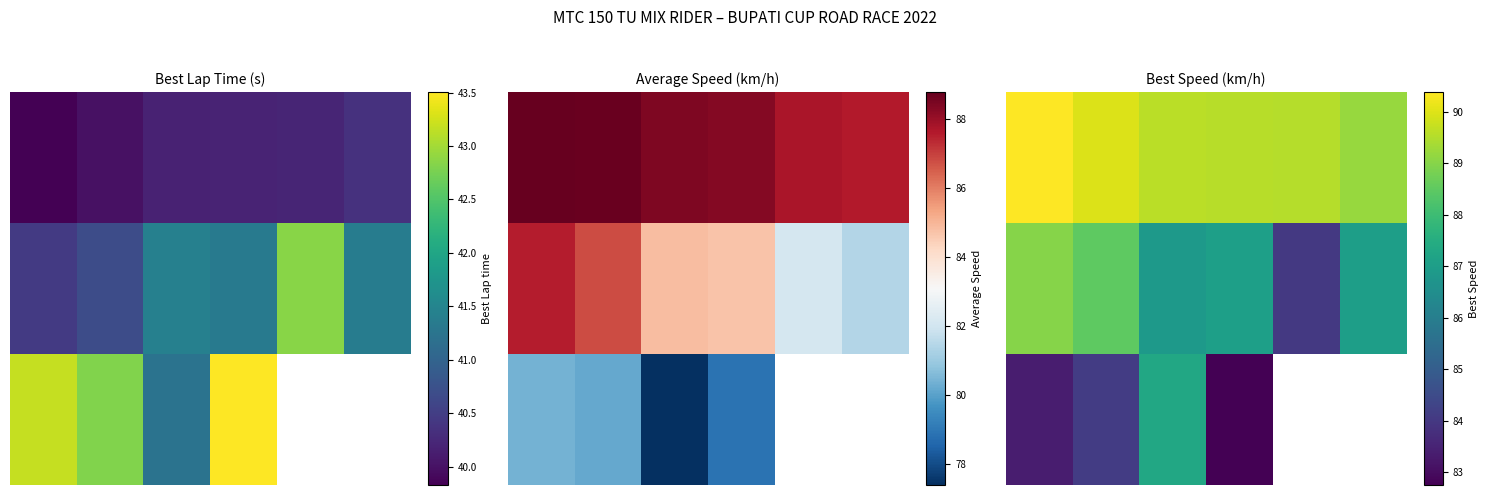

The value of 0.0 at 5 is 54.0. True or false?

False